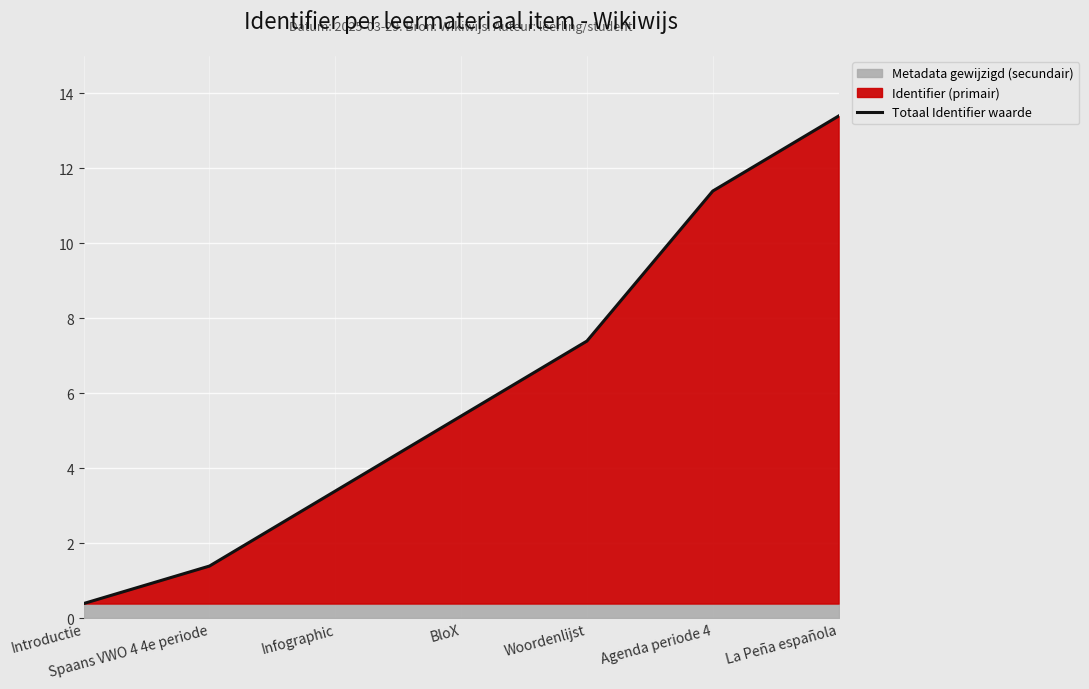

The value of Totaal Identifier waarde at Agenda periode 4 is 2.8. True or false?

False